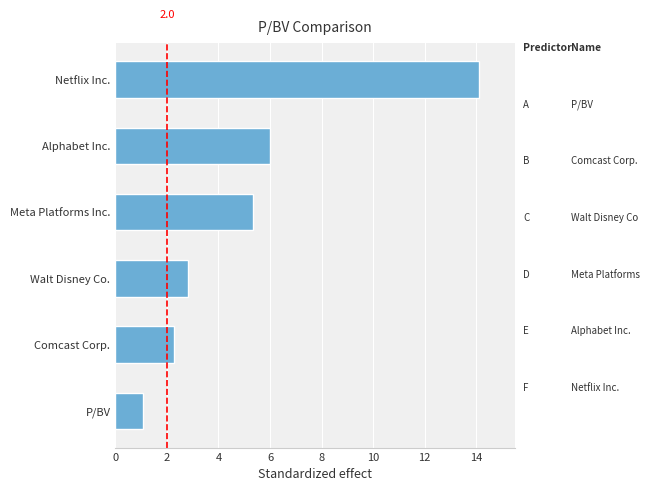

How many categories are shown in the chart?

6